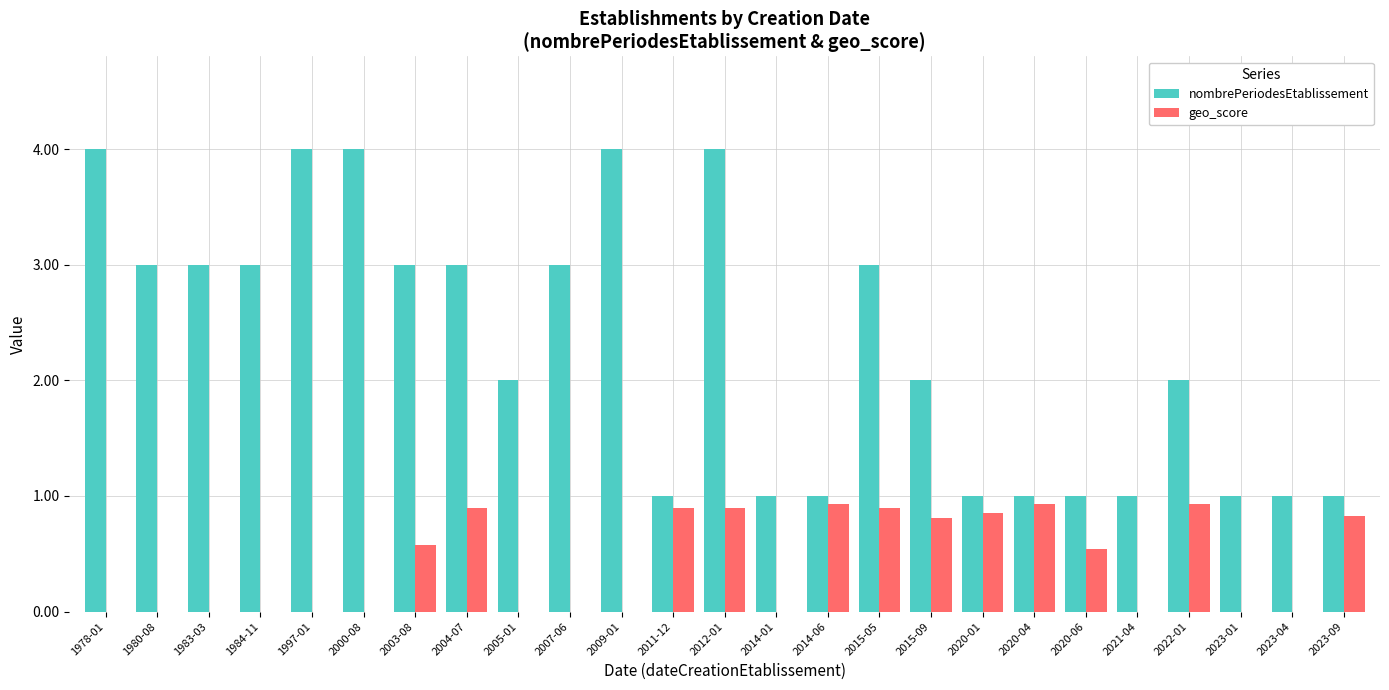

What is the sum of the nombrePeriodesEtablissement values at 1983-03 and 2023-01?

4.0